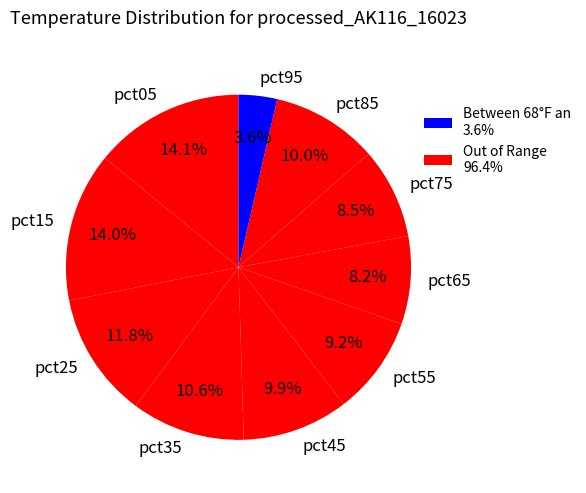

The pct25 slice represents 23% of the pie. True or false?

False